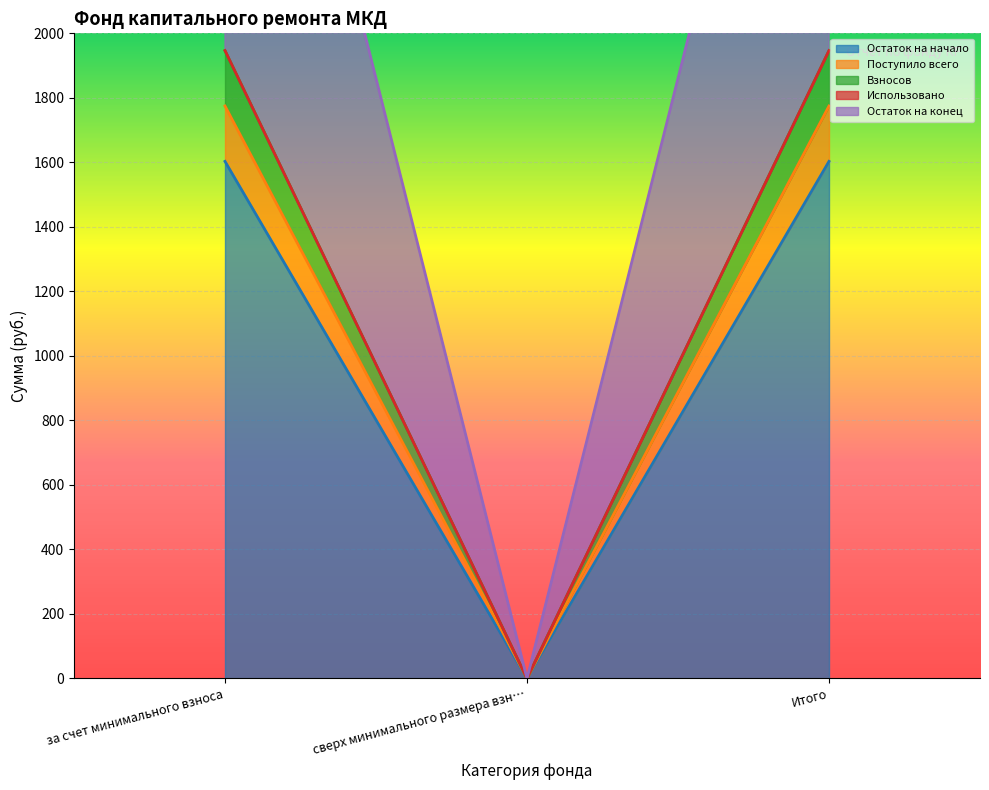

Where is Поступило всего nearest to the value 801?

сверх минимального размера взн…